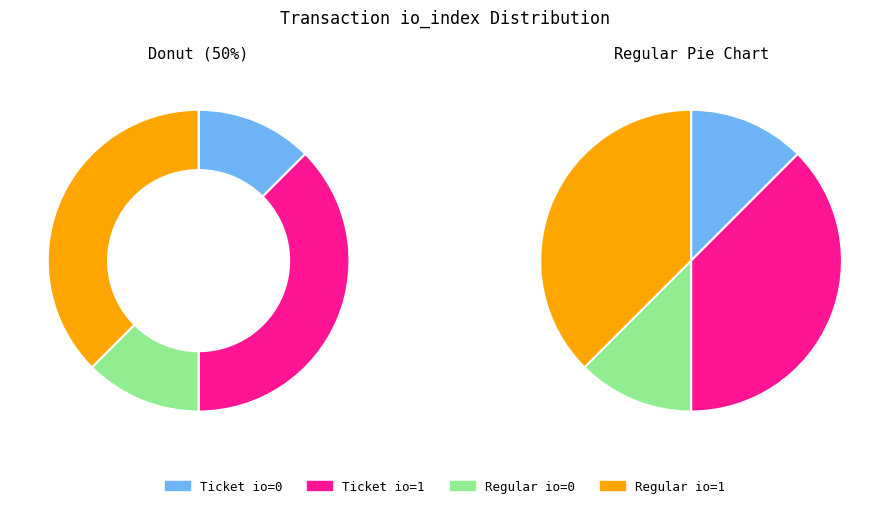

Which category has the biggest portion of the pie?

Ticket (io_index=1)